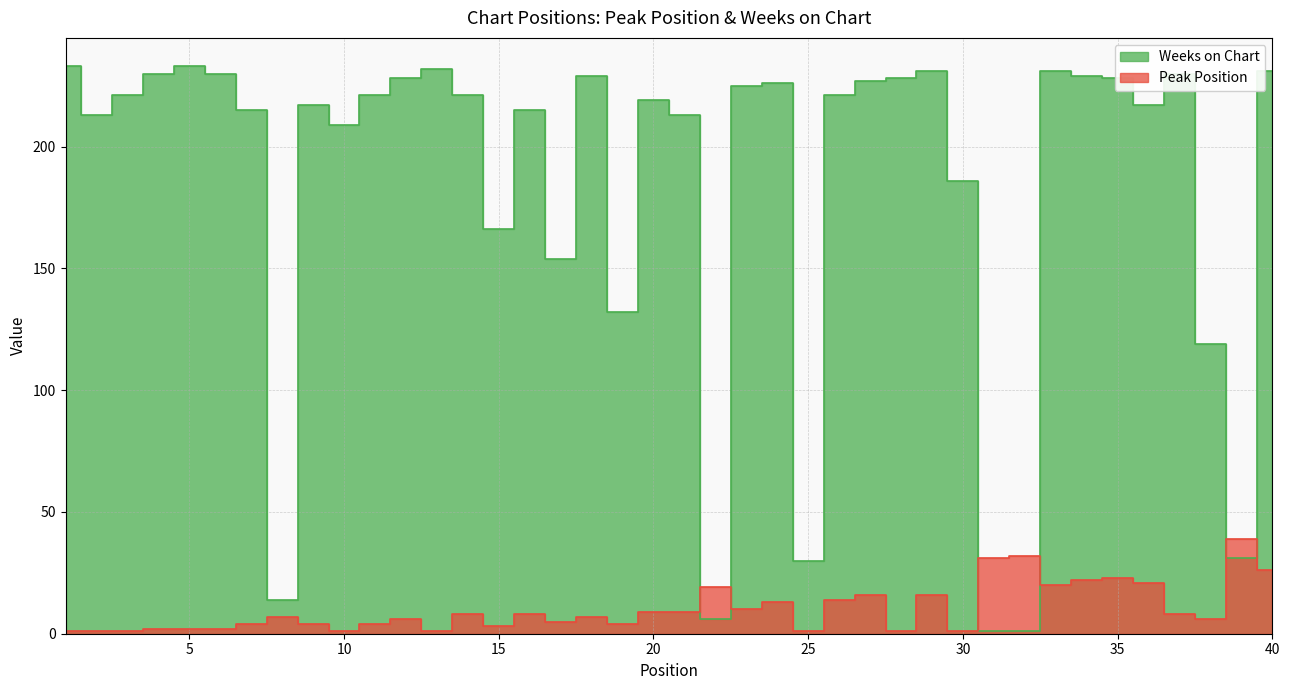

How many data points in Peak Position are above 7?

19